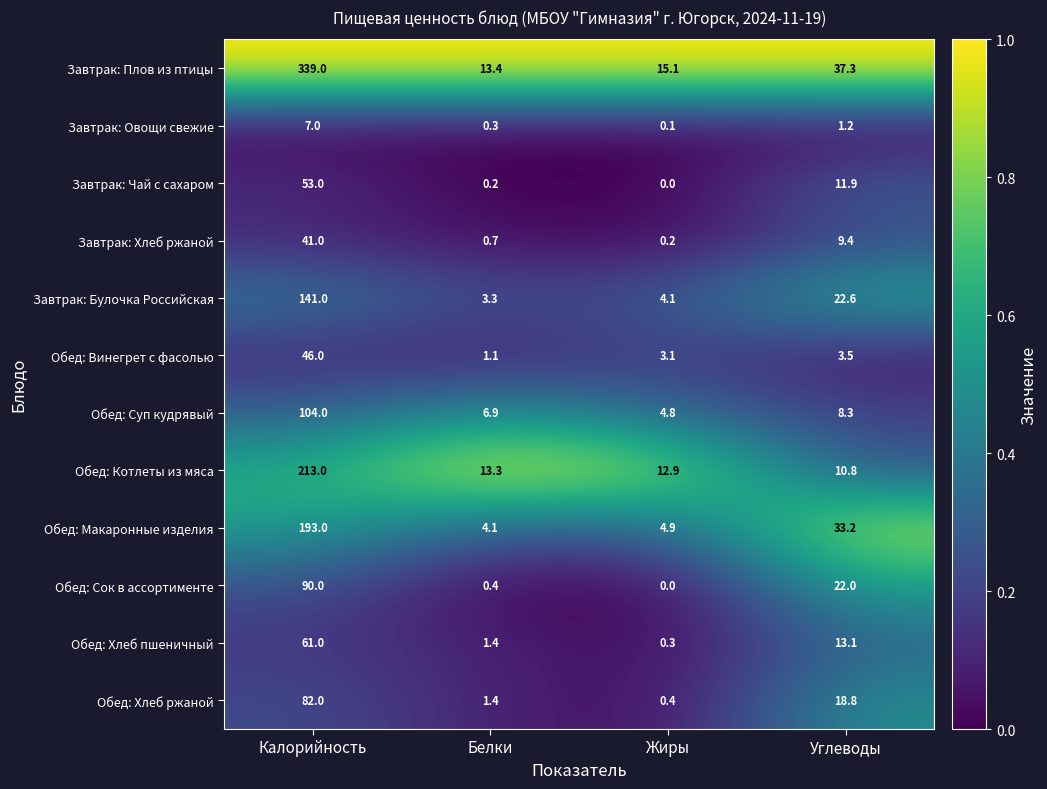

The value of Обед: Котлеты из мяса at Жиры is 12.9. True or false?

True